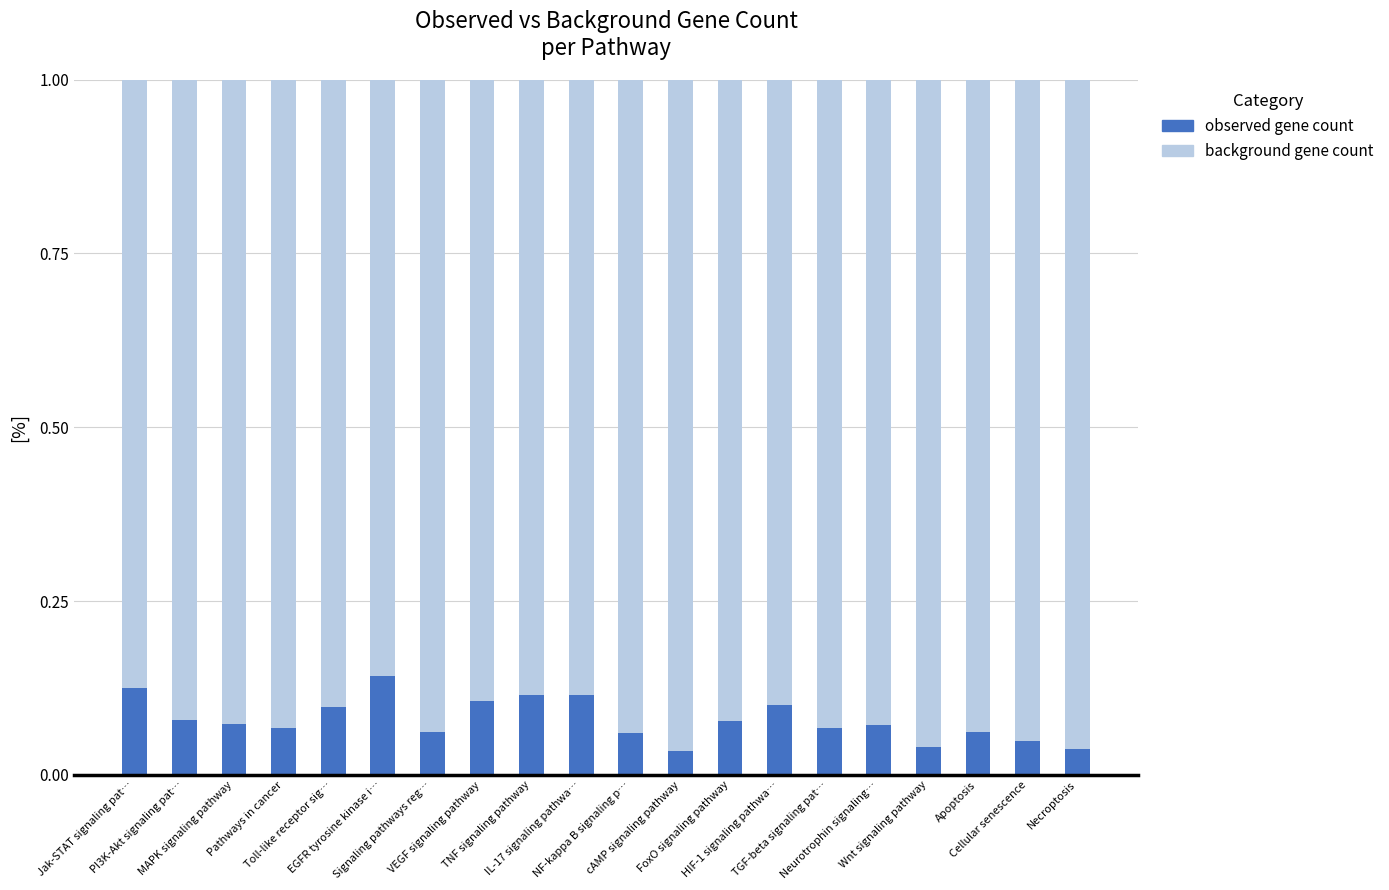

How many bars are there in total?

20